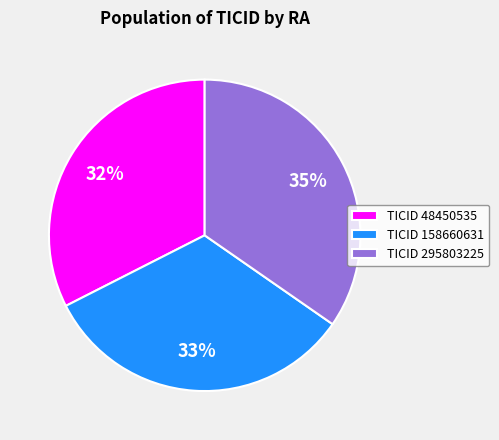

Approximately how many times larger is the value at TICID 48450535 compared to TICID 158660631?

1.0